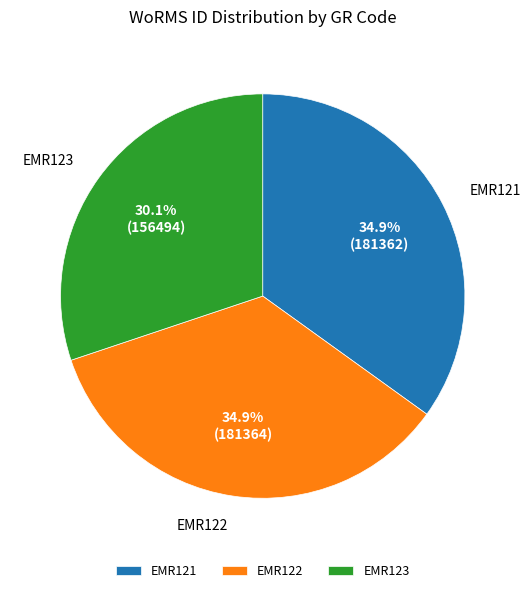

What is the smallest slice in the pie chart?

EMR123